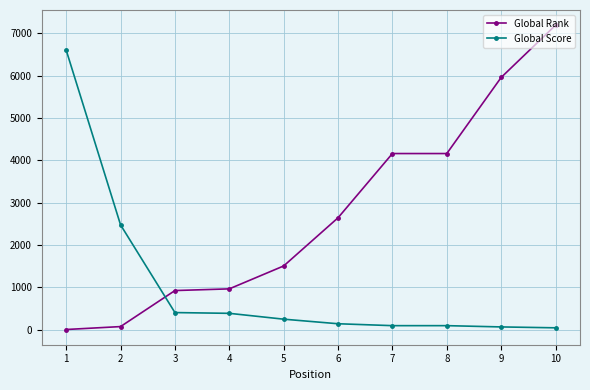

True or false: Global Rank has a value of 2644 at 6.

True